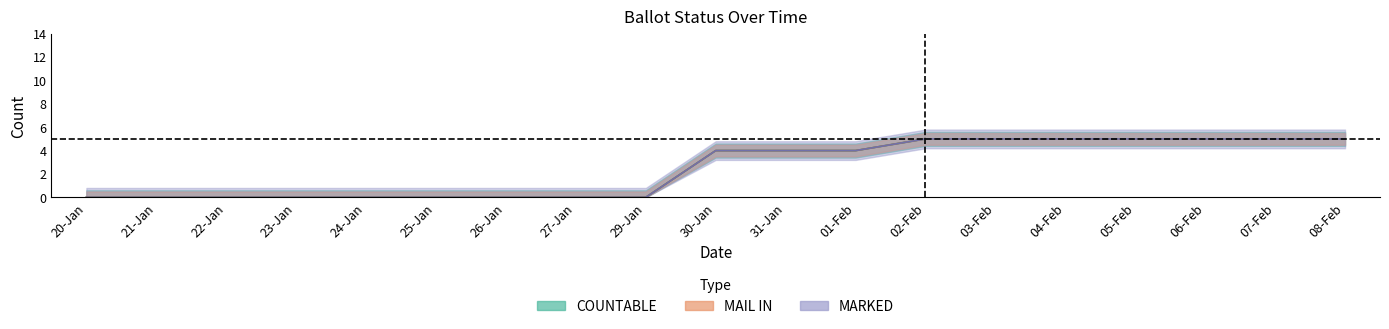

What are all the series names shown in the legend?

COUNTABLE, MAIL_IN, MARKED